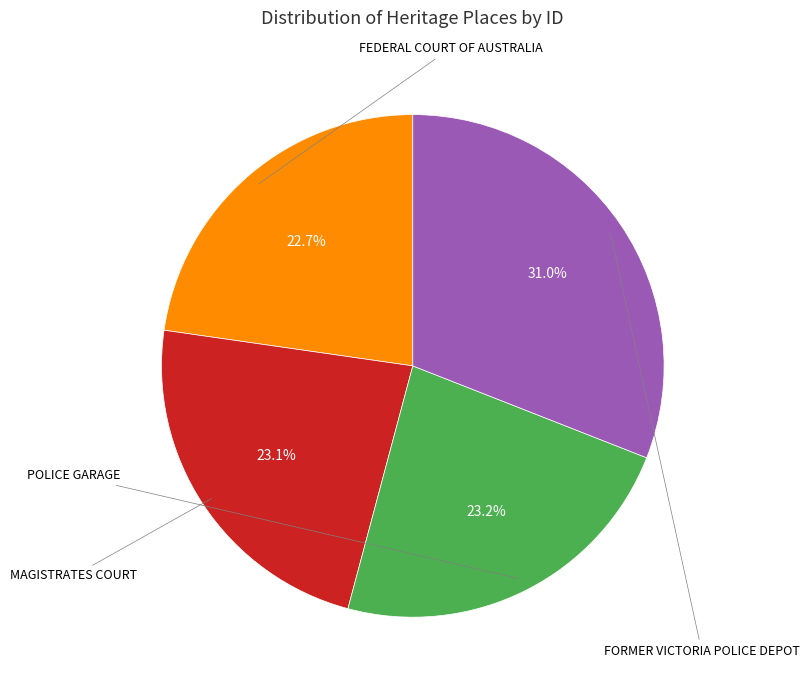

How many segments does this pie chart have?

4